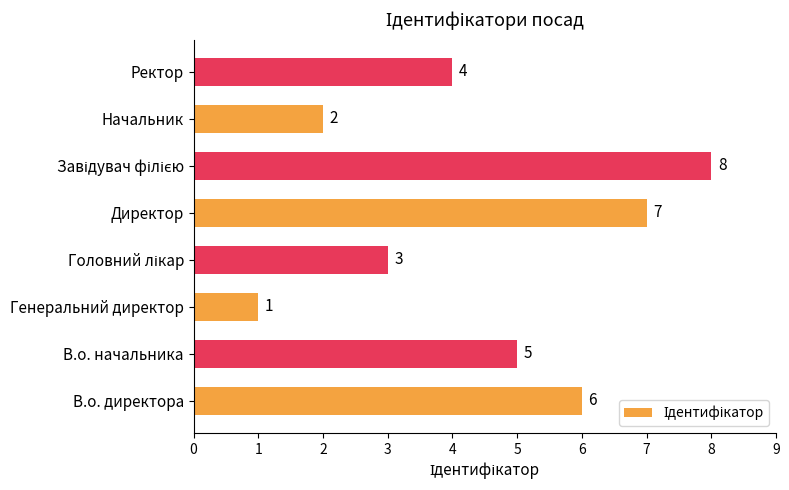

What is the difference between the second highest and minimum values?

6